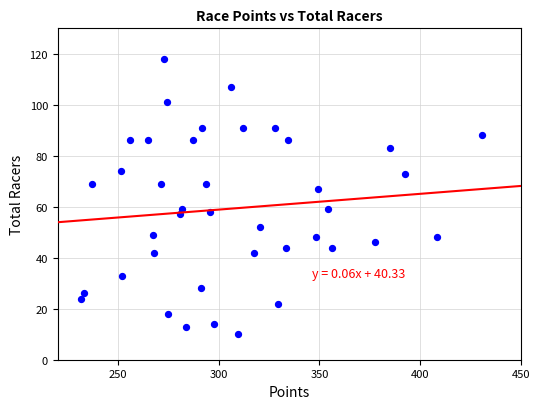

What is the range of Y values (max minus min)?

108